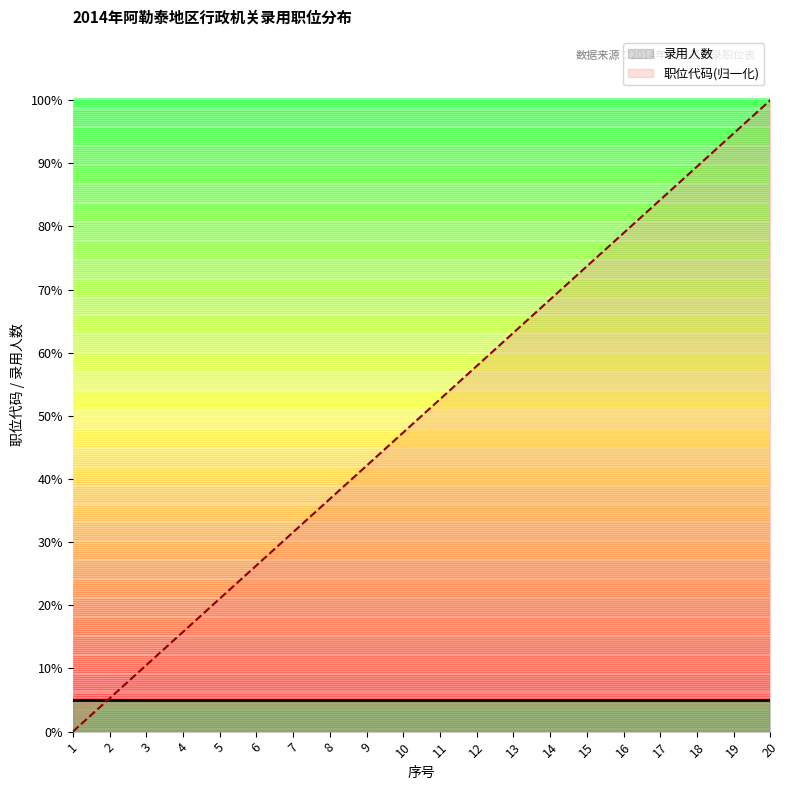

What is the sum of the values at 10 and 3?

57.9